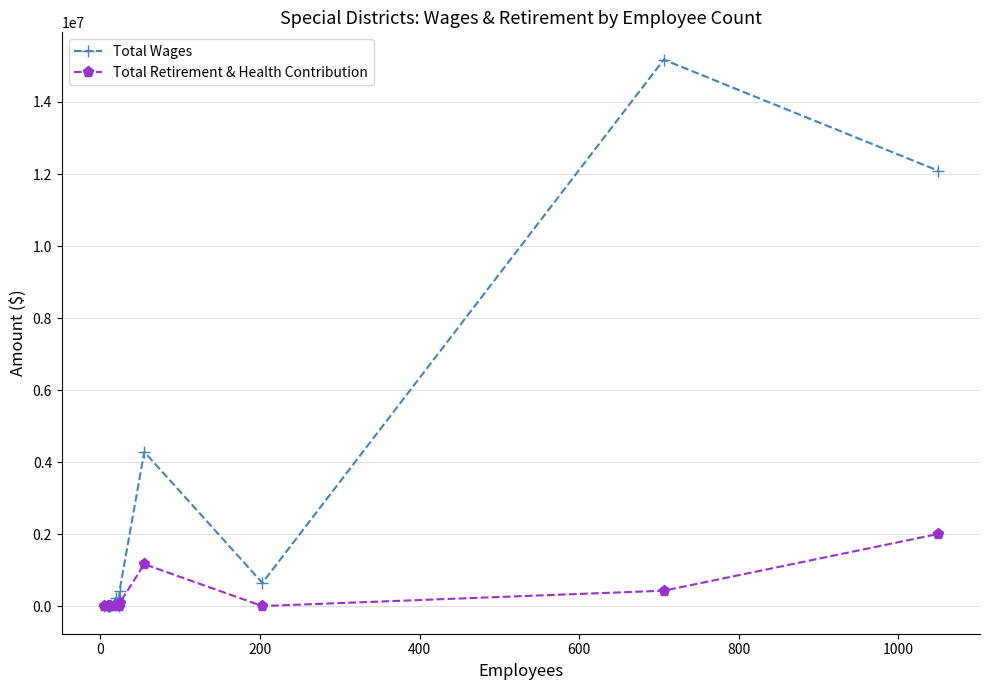

True or false: Total Wages has more than 1 interior local peaks.

True